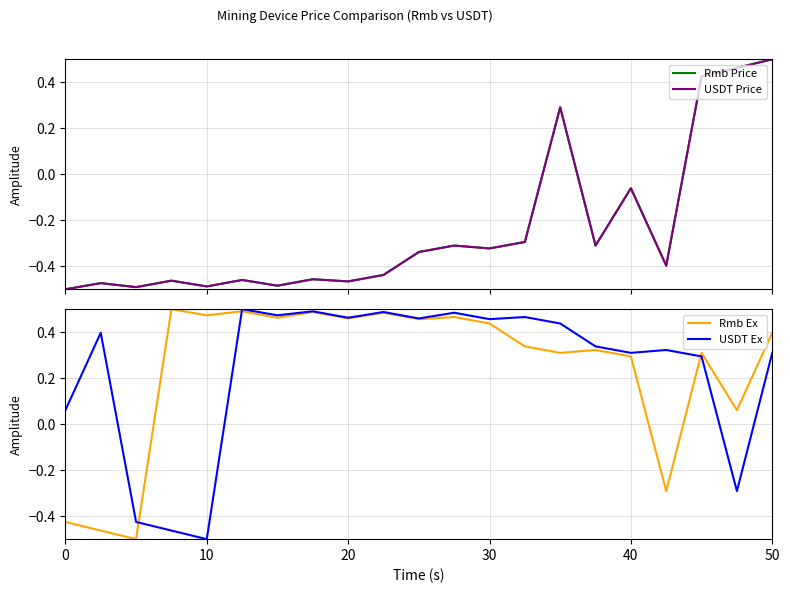

How many data points in USDT Ex are above 0?

17